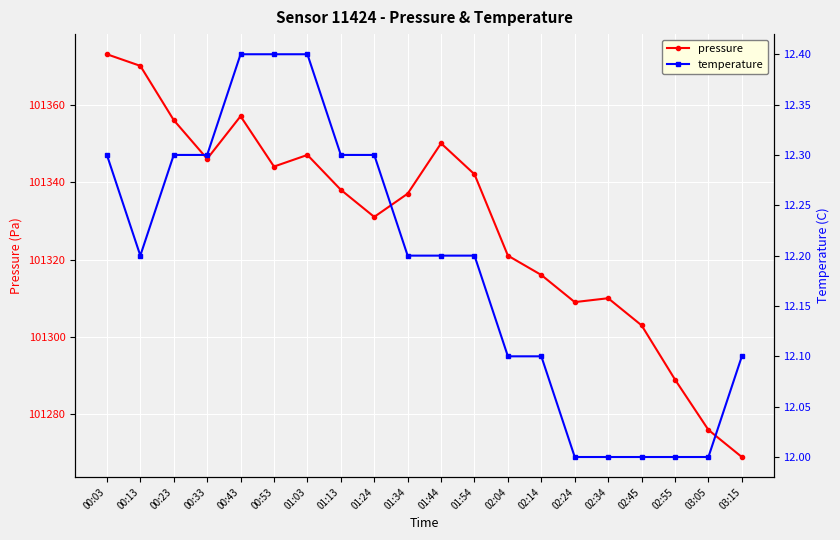

What is the value of the temperature point at the 2nd from the left?

12.2